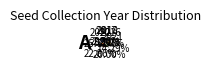

Is there a majority slice in this chart?

No